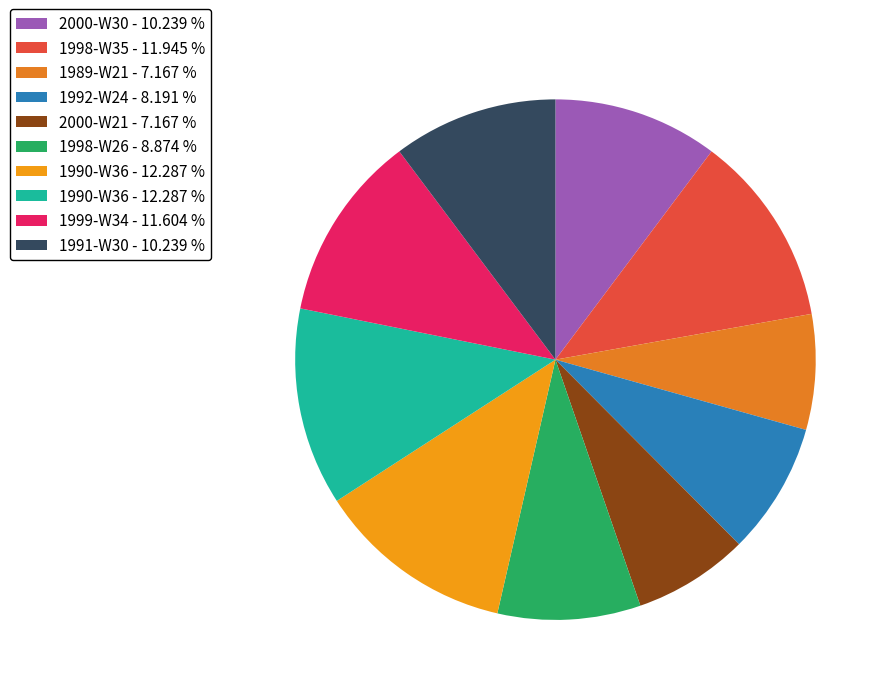

How many slices are in this pie chart?

10